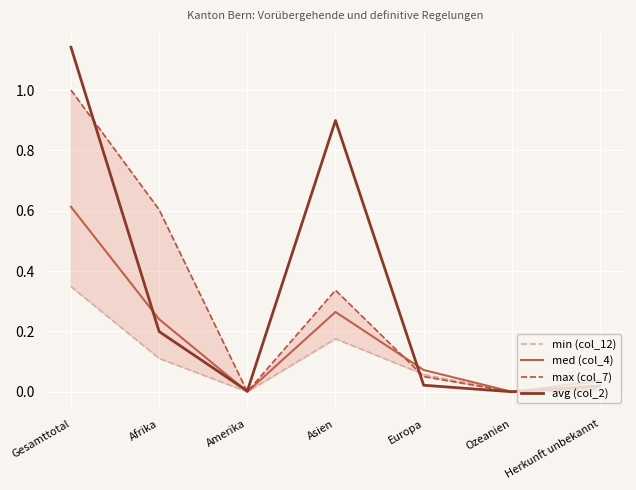

What is the total value across all series at Herkunft unbekannt?

0.1